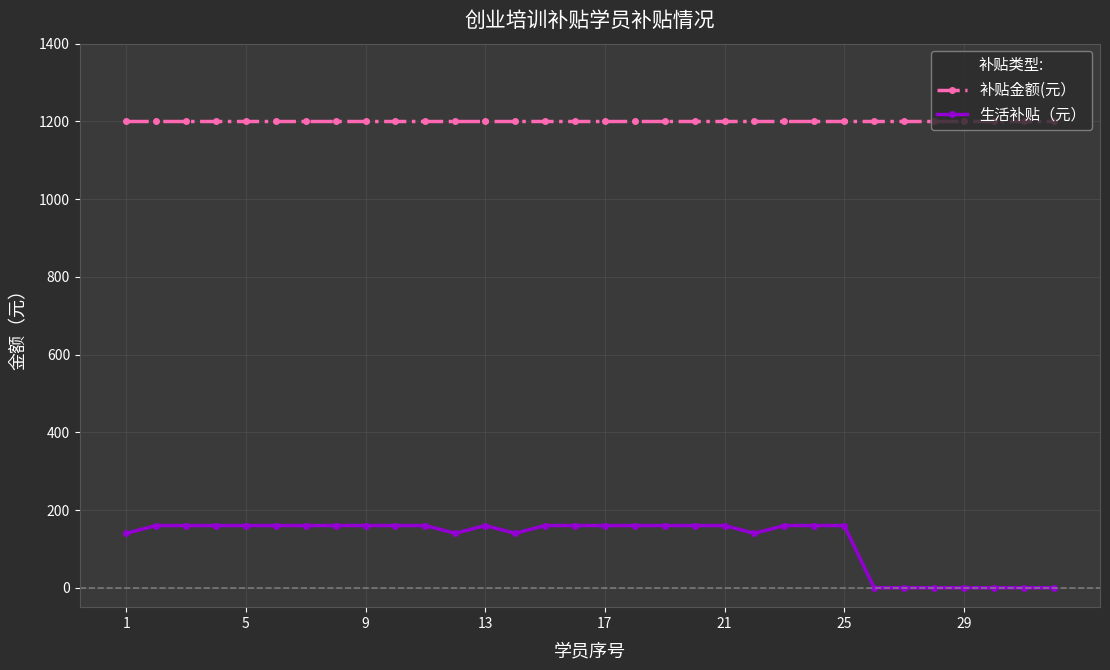

Which series has the widest spread of values?

生活补贴（元）